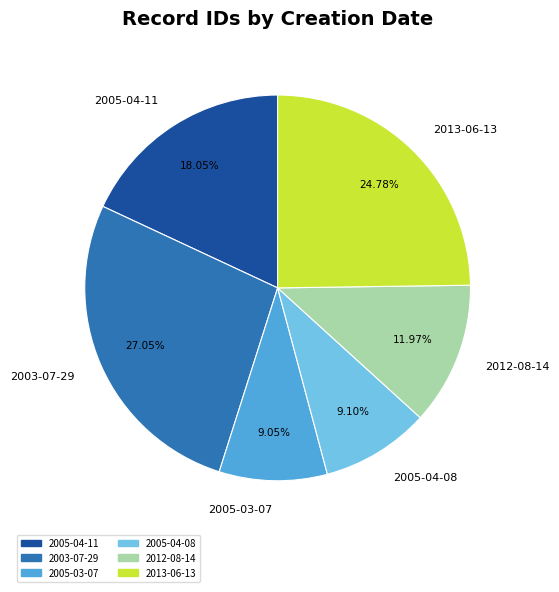

Does any single category account for the majority?

No